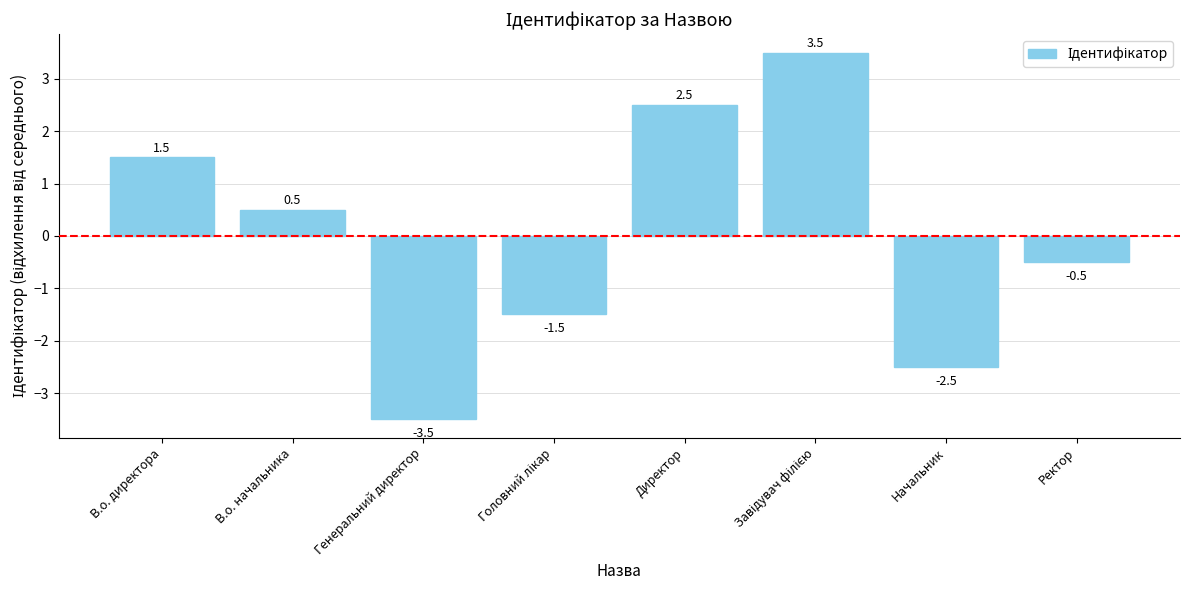

True or false: the data shows 0.7 at В.о. директора.

False